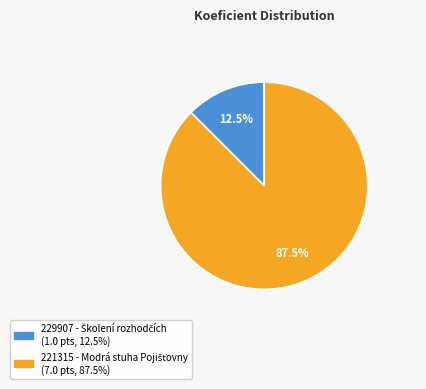

Approximately how many times larger is the value at 229907 compared to 221315?

0.1